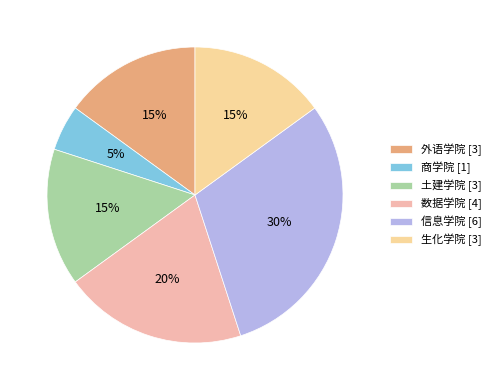

Is it true that 数据学院 is 6% of the pie?

False